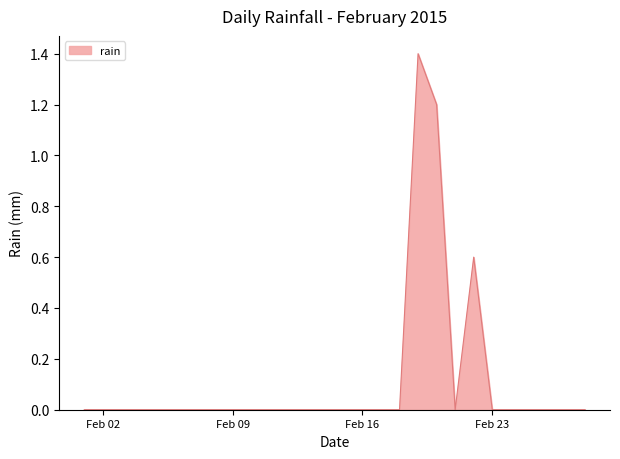

What is the maximum value shown in the chart?

1.4